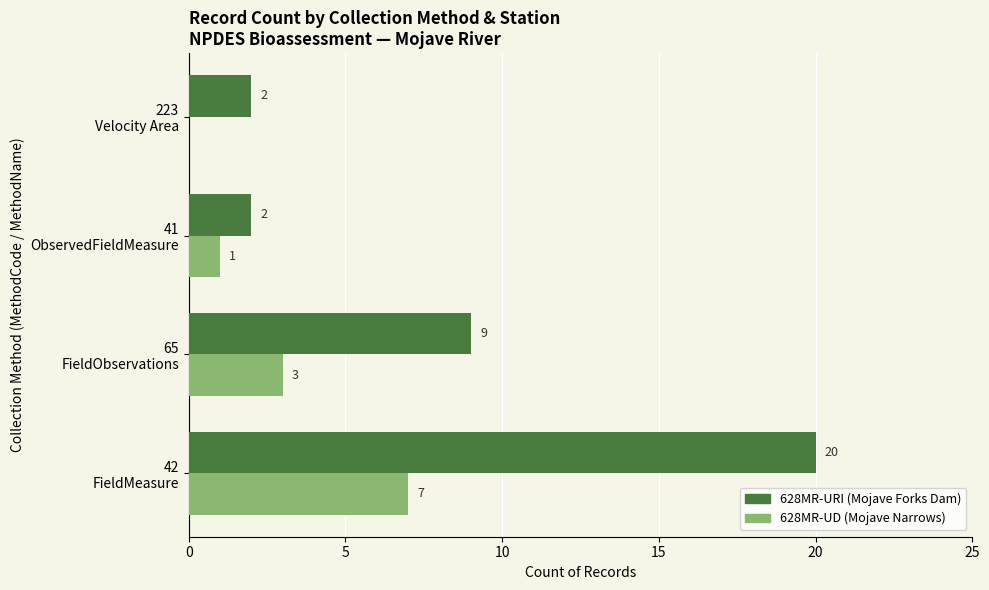

What is the maximum value shown in the chart?

20